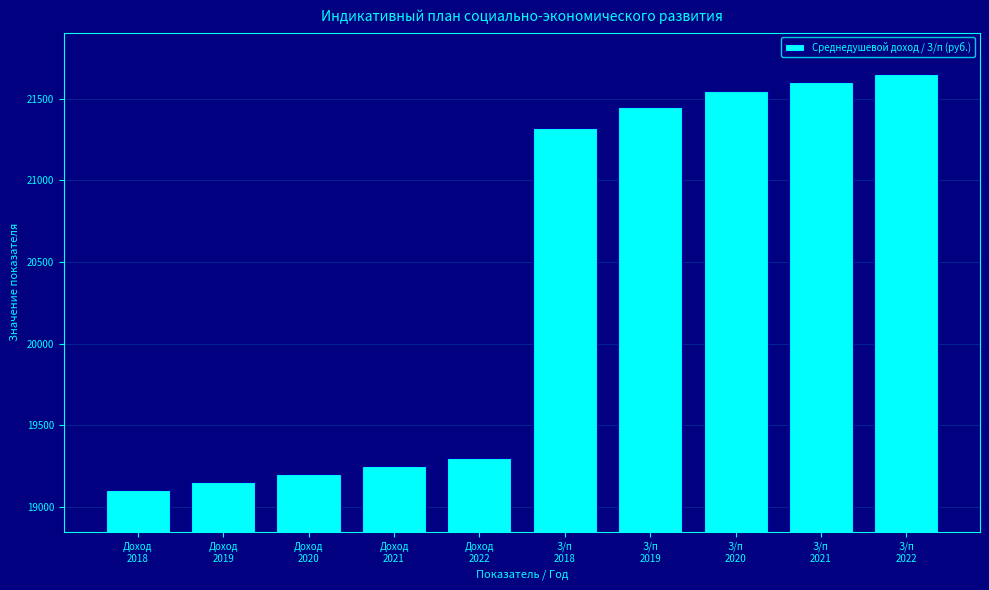

Reading left to right, transcribe all the data shown in this chart.

19100	19150	19200	19250	19300	21320	21450	21550	21600	21650